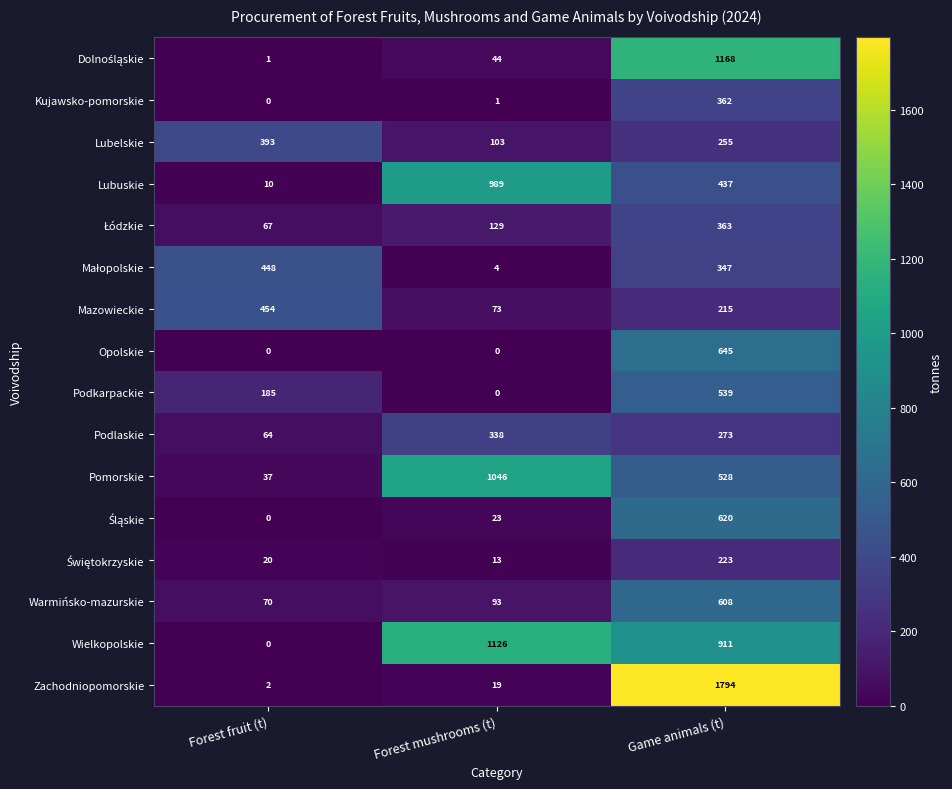

How many Wielkopolskie values are between 0 and 1126?

3